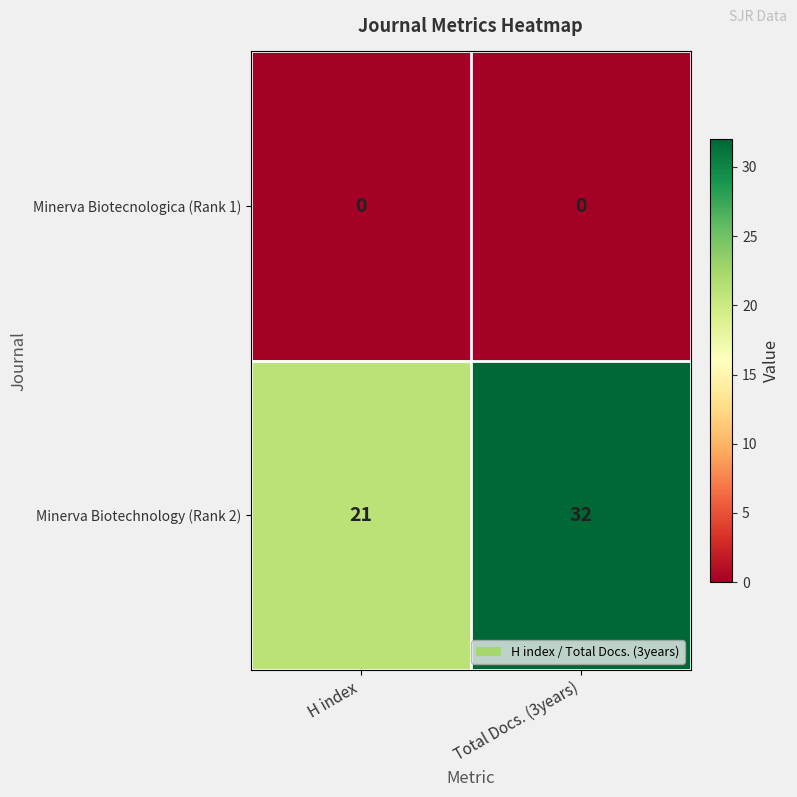

At H index, list the series in order from largest to smallest.

Minerva Biotechnology (Rank 2), Minerva Biotecnologica (Rank 1)